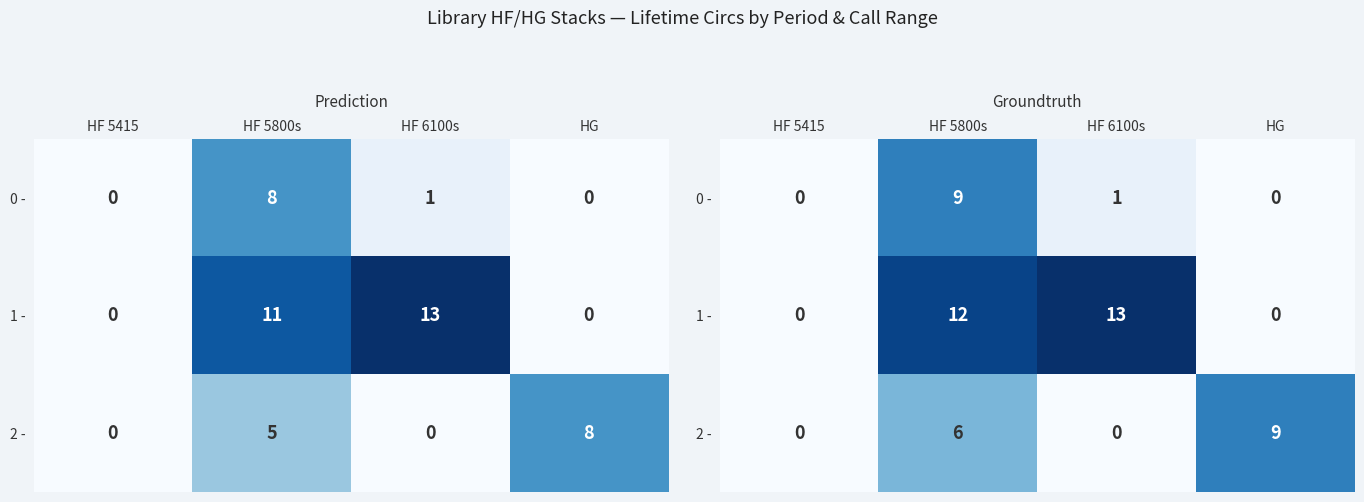

Is it true that 2 - equals 5 at HG?

False